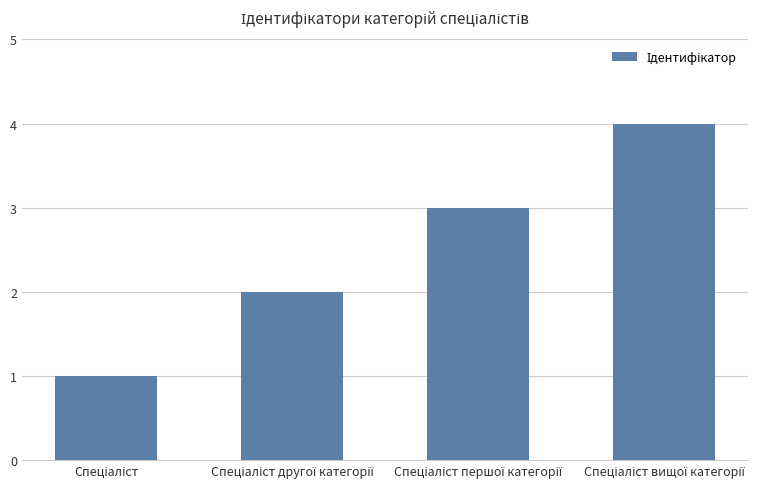

What is the maximum value shown in the chart?

4